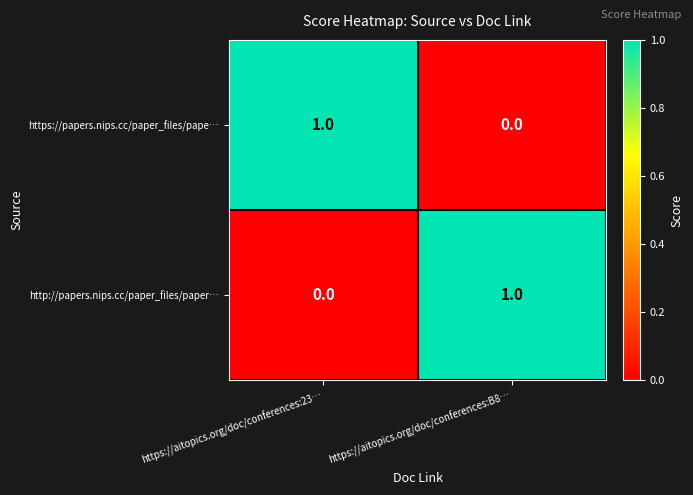

Is the value of http://papers.nips.cc/paper_files/paper… at https://aitopics.org/doc/conferences:B8… greater than the value of https://papers.nips.cc/paper_files/pape… at https://aitopics.org/doc/conferences:B8…?

Yes